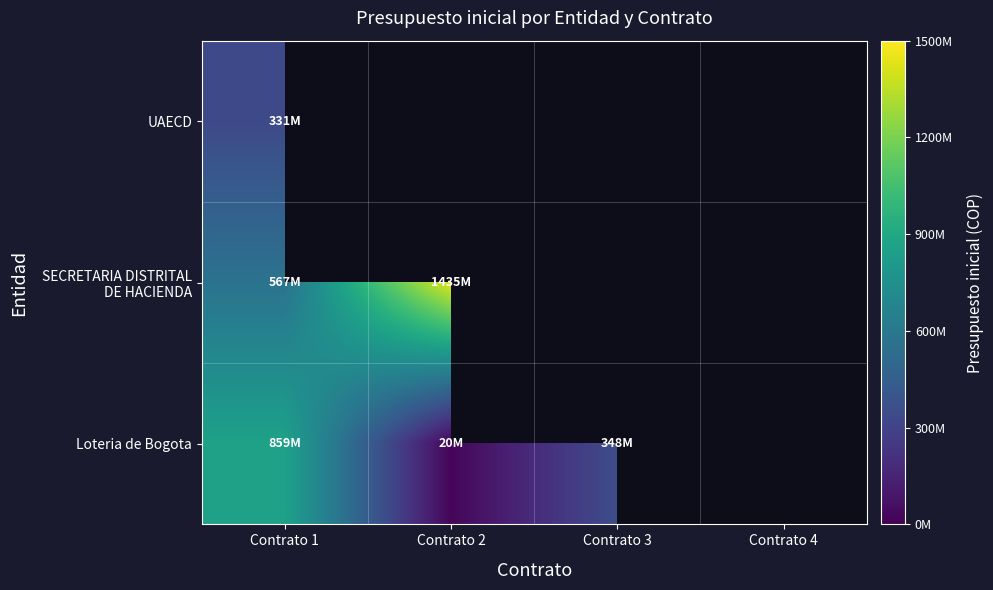

What is the maximum value for Loteria de Bogota?

859144054.0